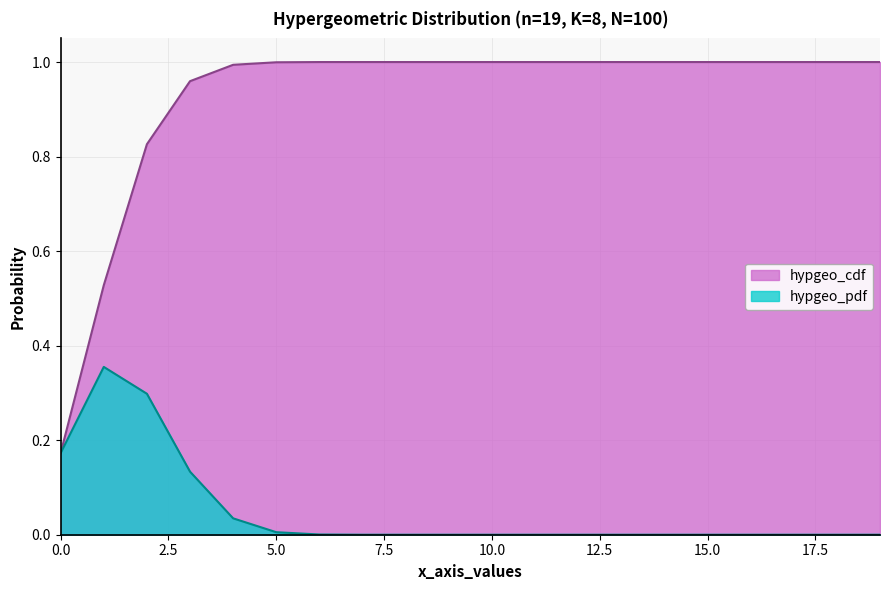

What is the total value across all series at 5?

1.0